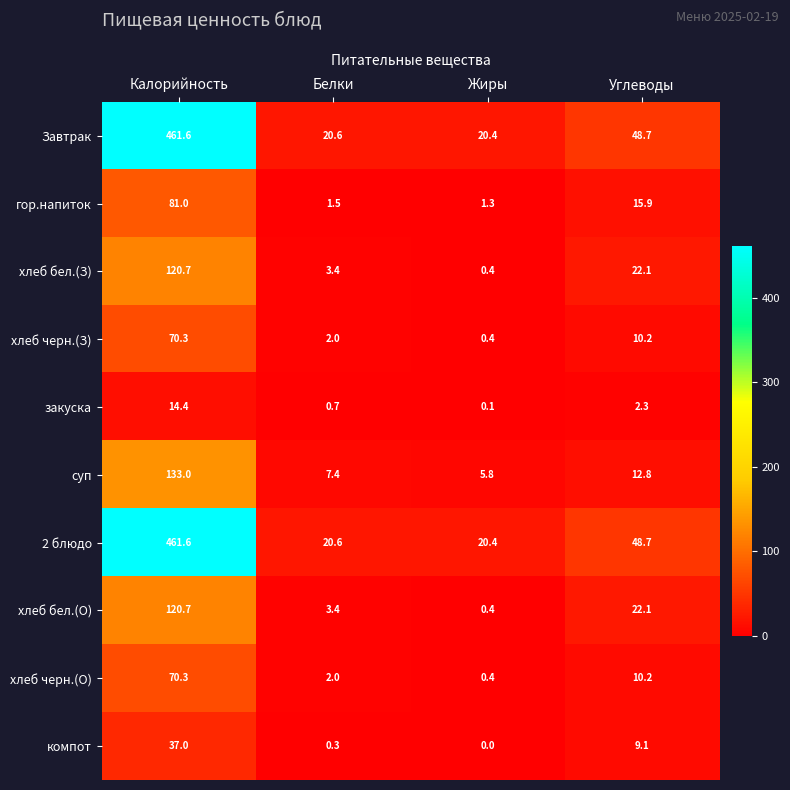

Count the number of data series in this chart.

10